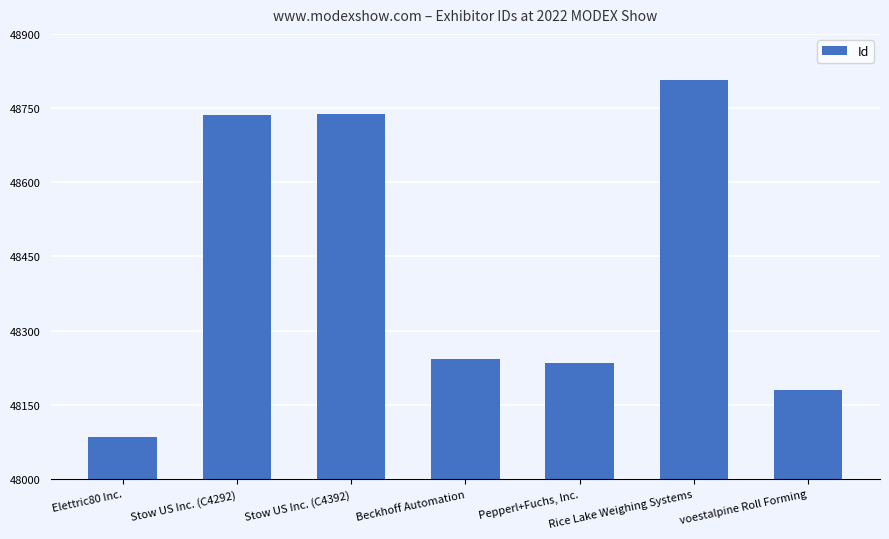

What is the label of the 1st bar from the right?

voestalpine Roll Forming